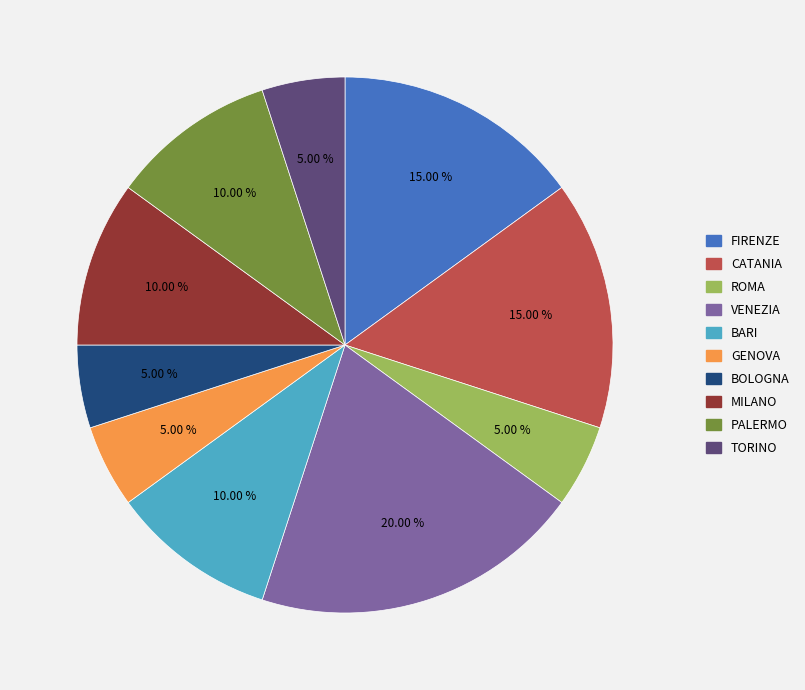

Does any single category account for the majority?

No